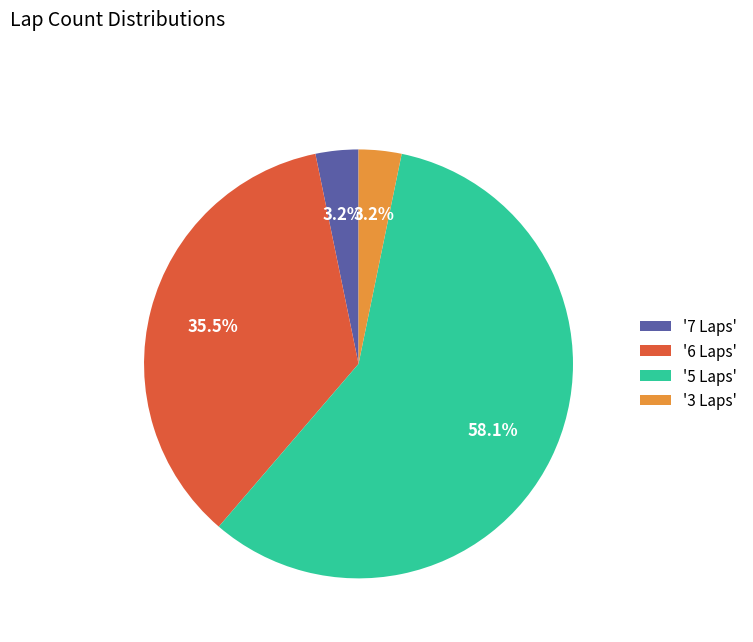

What percentage do '3 Laps' and '6 Laps' together represent?

38.7%